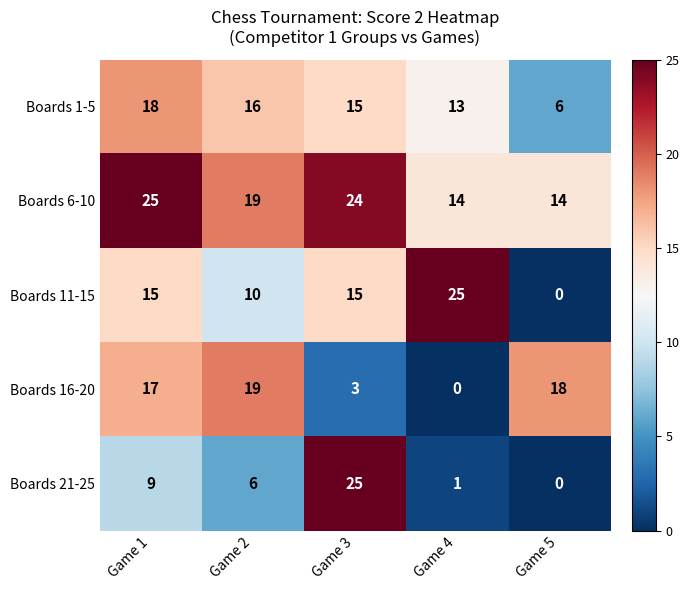

Where does the Boards 21-25 series first go above 6?

Game 1